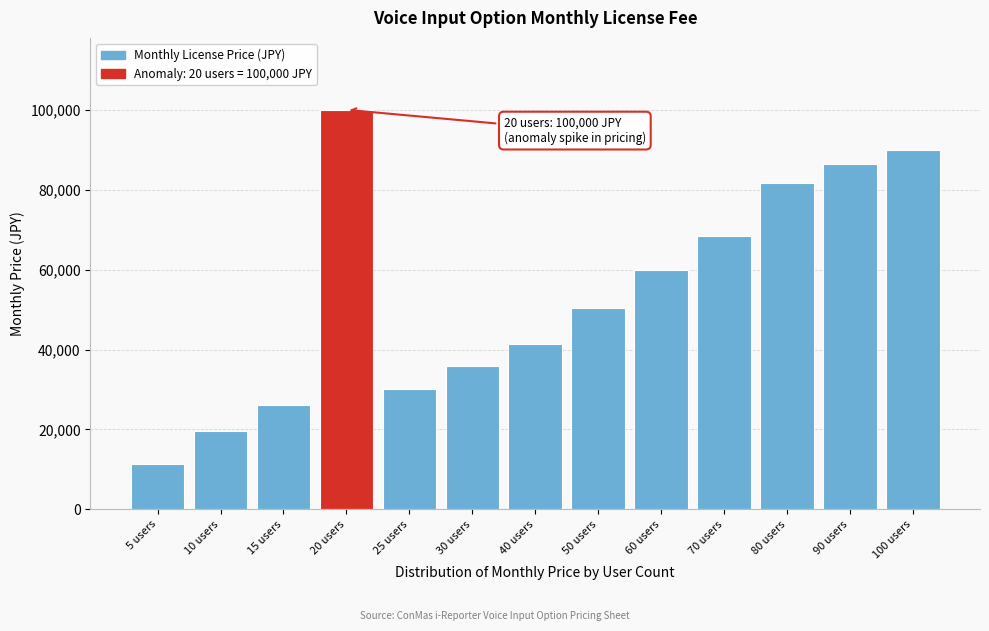

Reading right to left, list all the values displayed in this chart.

90000	86400	81600	68400	60000	50400	41400	36000	30000	100000	26100	19500	11250